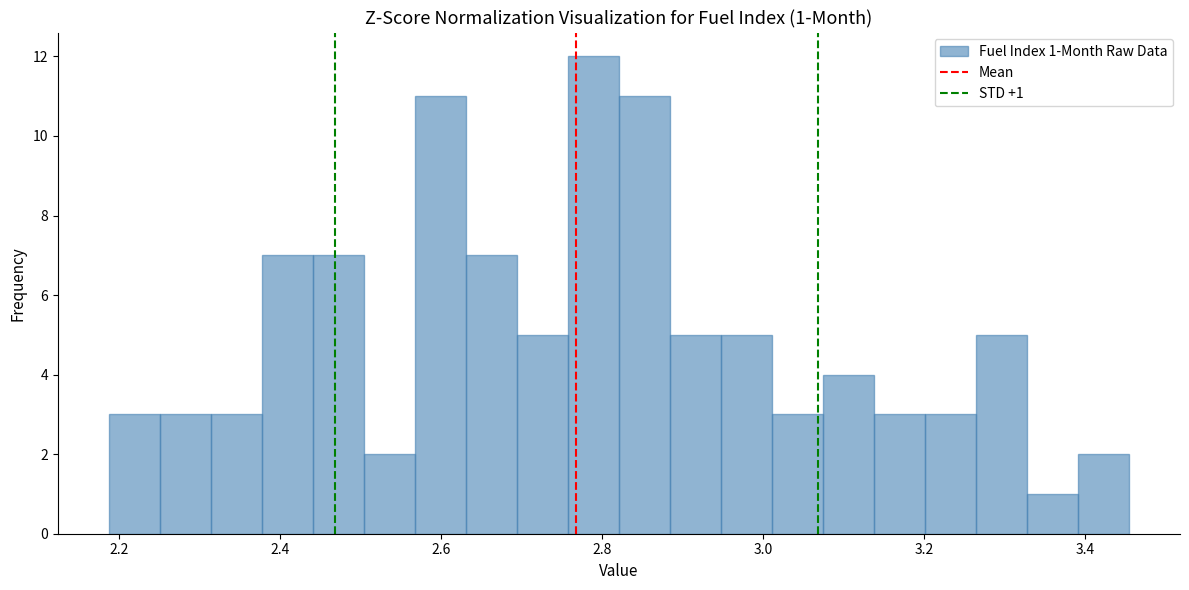

Read against the x-axis, roughly where is the centre of the tallest bar?

2.78